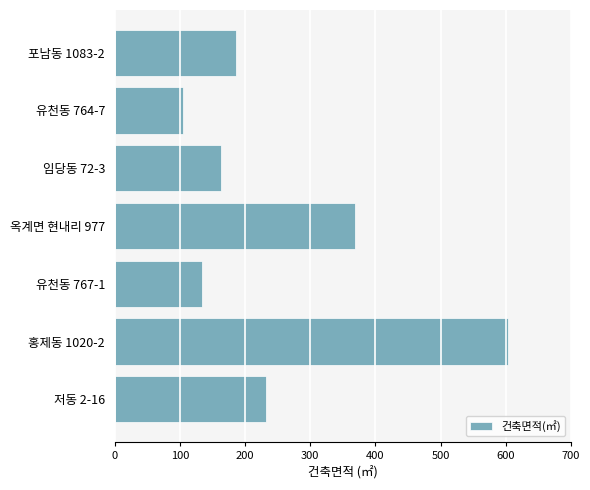

What is the average value?

256.0